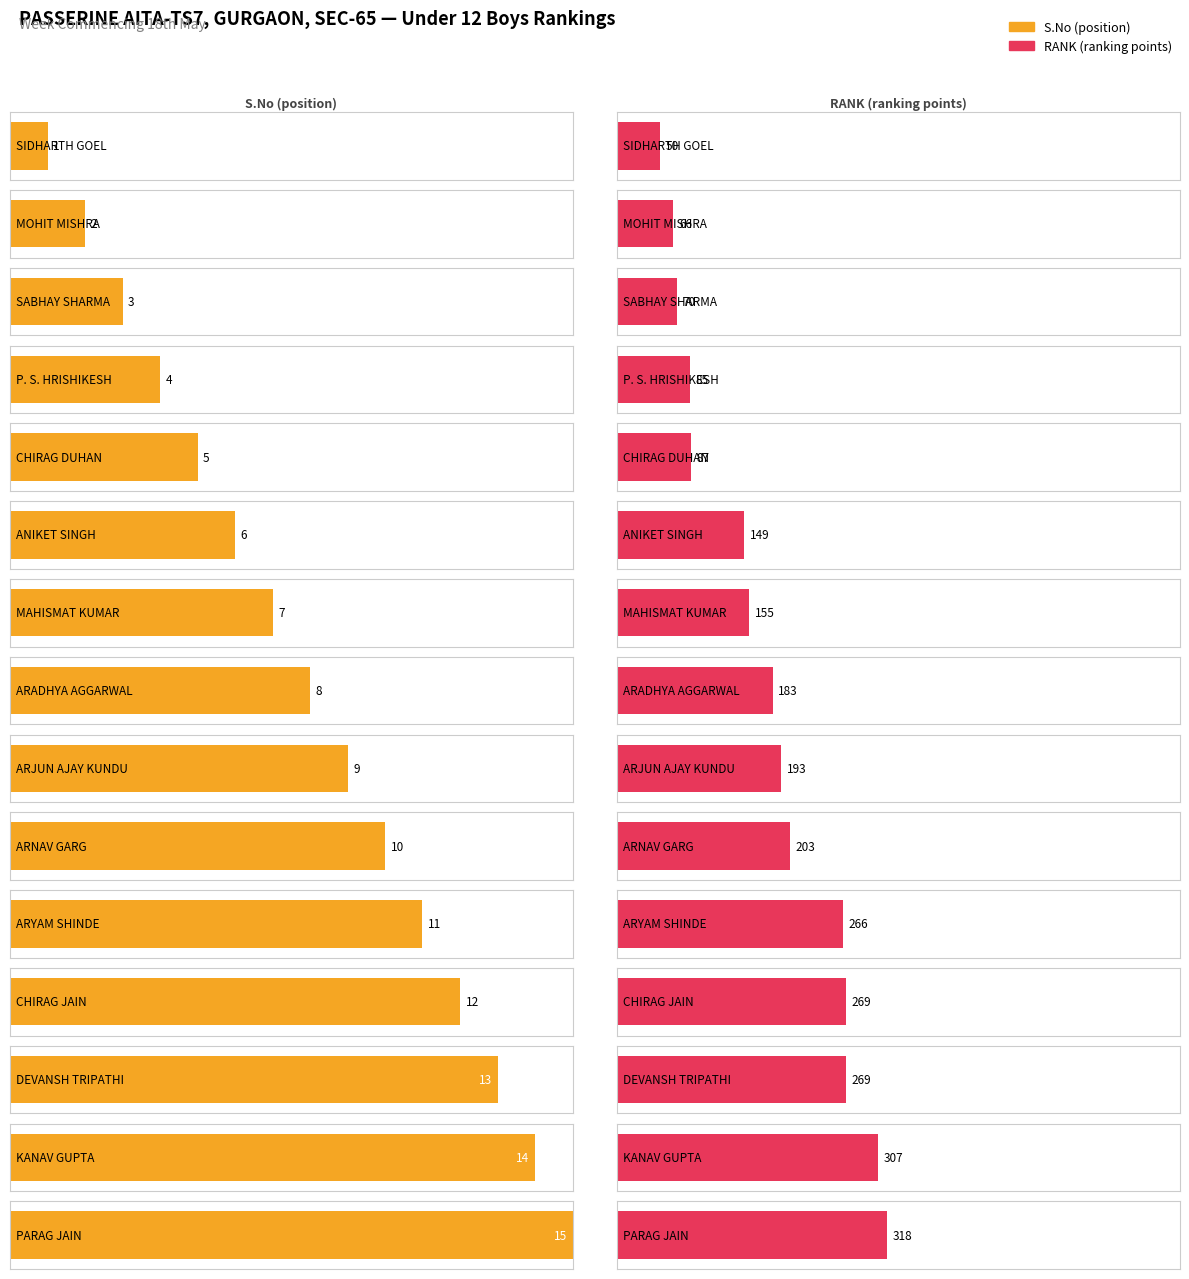

Where does the S.No series first go above 8?

ARJUN AJAY KUNDU